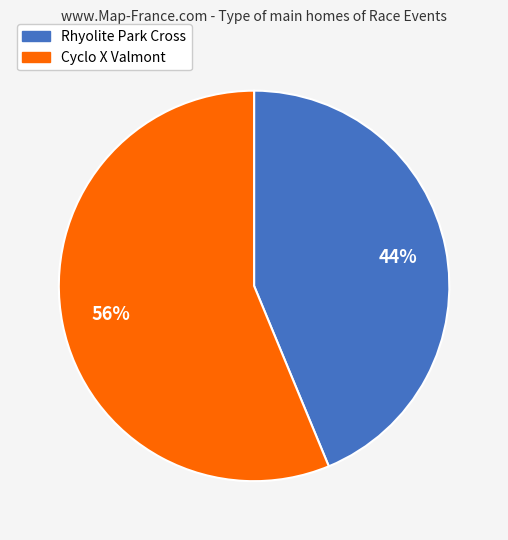

Which has a higher value, Cyclo X Valmont or Rhyolite Park Cross?

Cyclo X Valmont